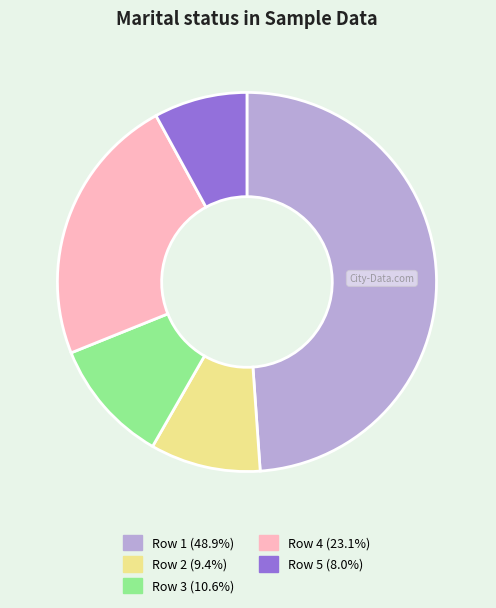

Is the sum of Row 1 (48.9%) and Row 3 (10.6%) greater than half?

Yes